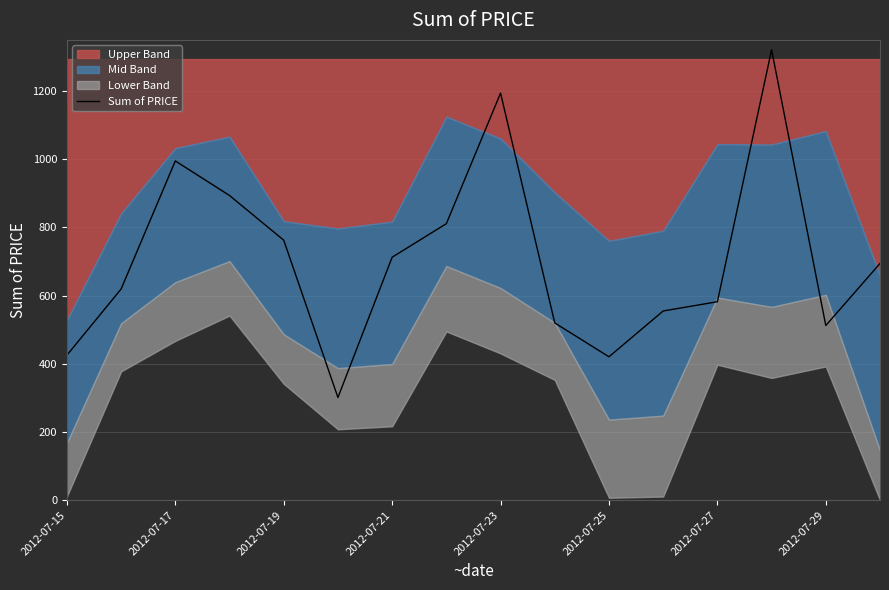

What is the maximum value for Sum of PRICE?

1320.7